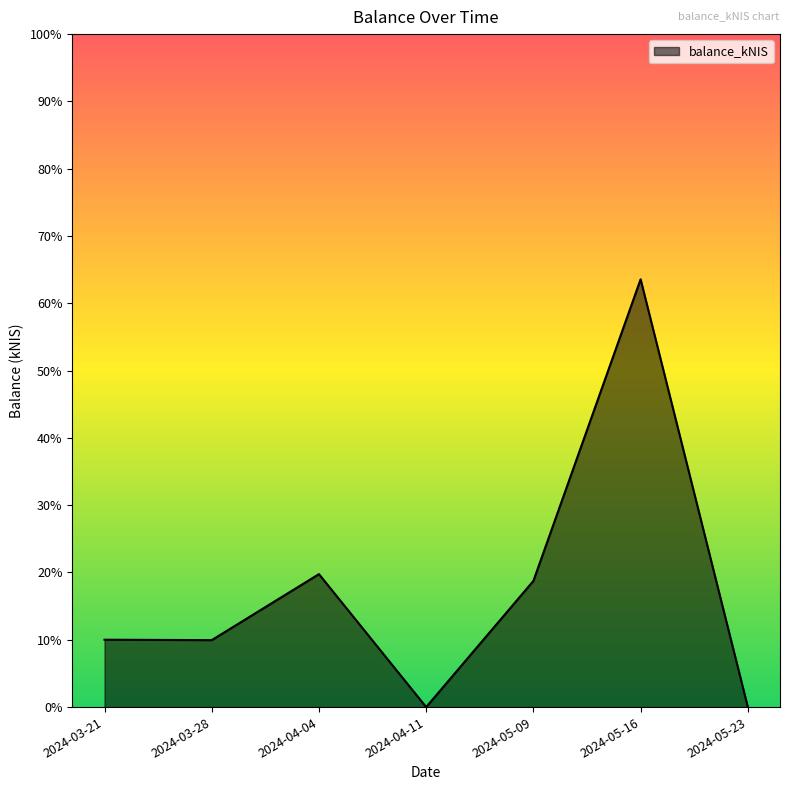

What is the difference between the maximum and second lowest values?

63.6